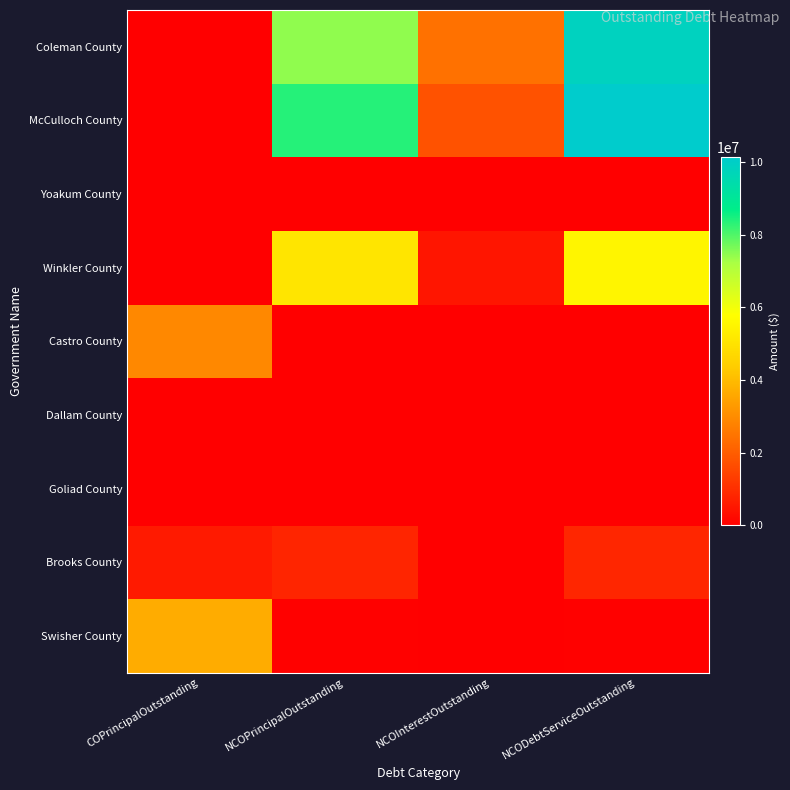

Which category has the lowest value across all series?

COPrincipalOutstanding